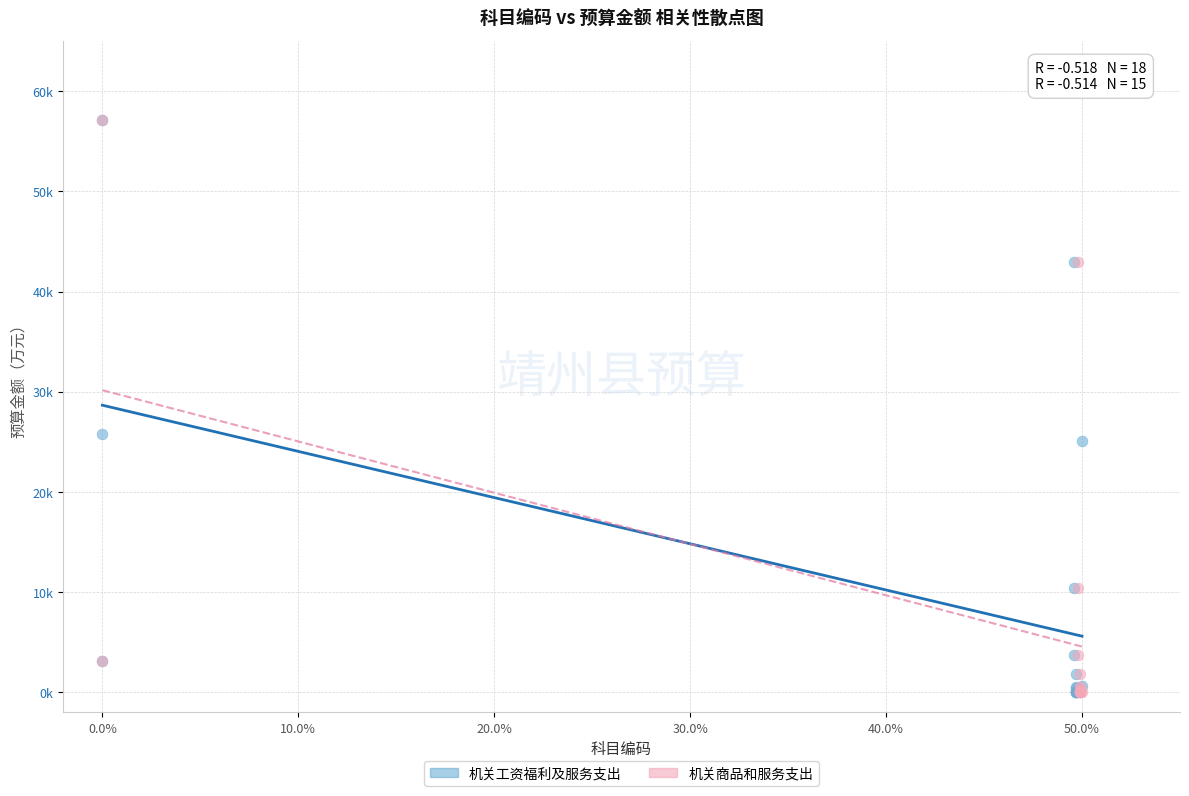

What are all the series names shown in the legend?

机关工资福利及服务支出, 机关商品和服务支出